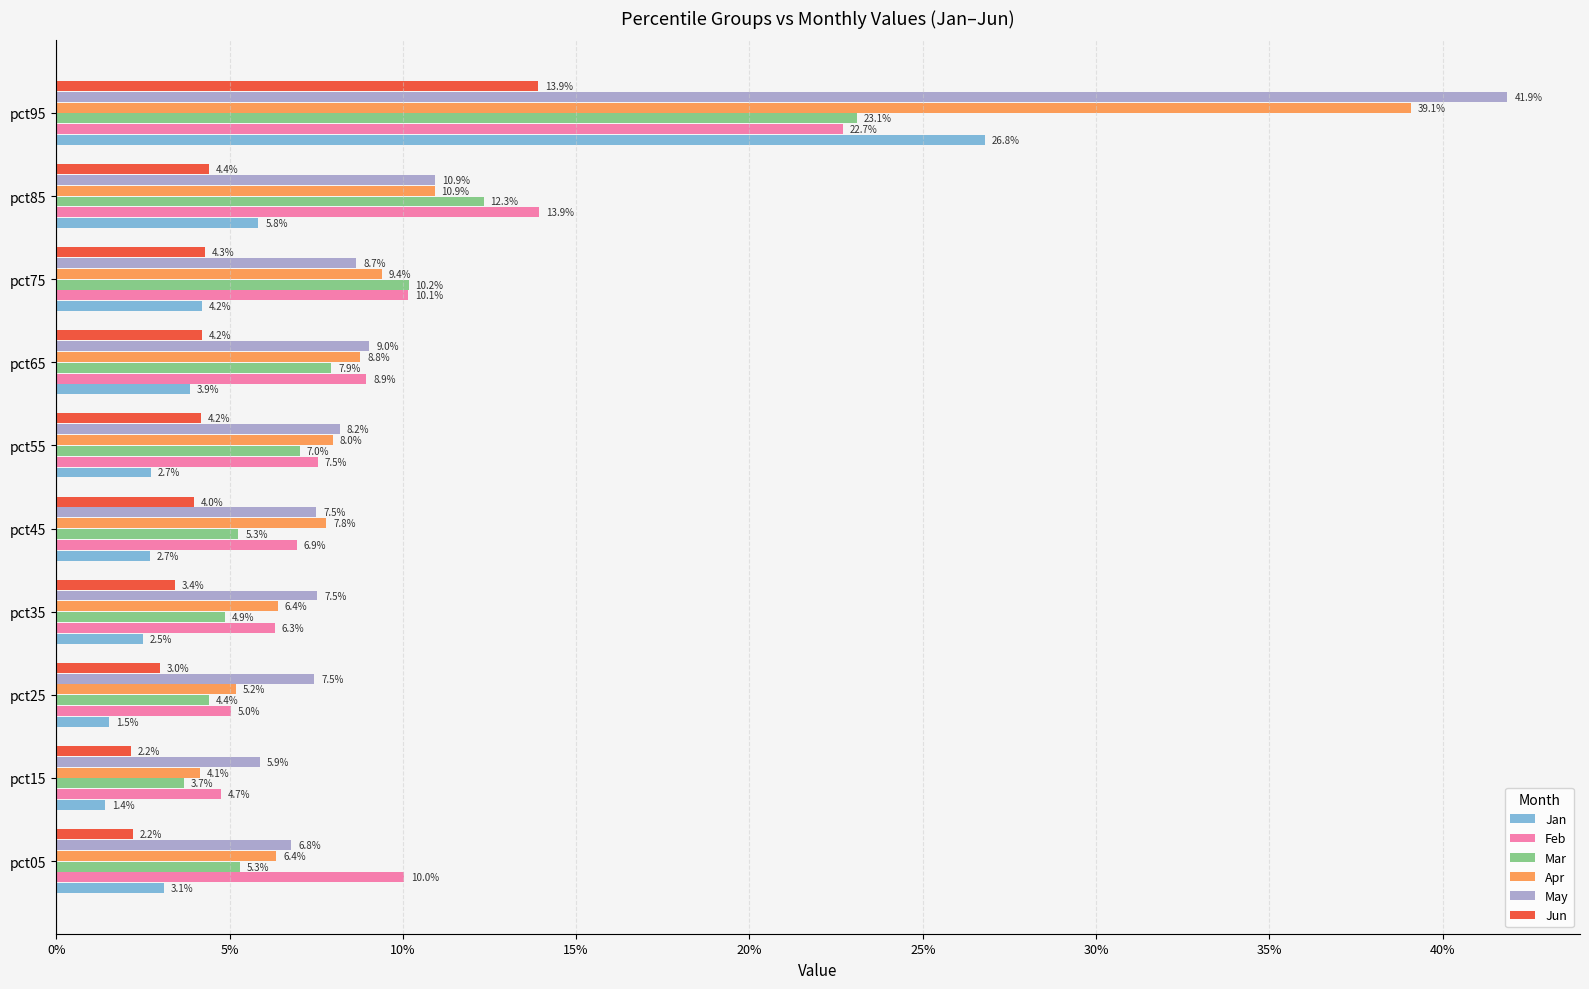

What are all the series names shown in the legend?

Jan, Feb, Mar, Apr, May, Jun